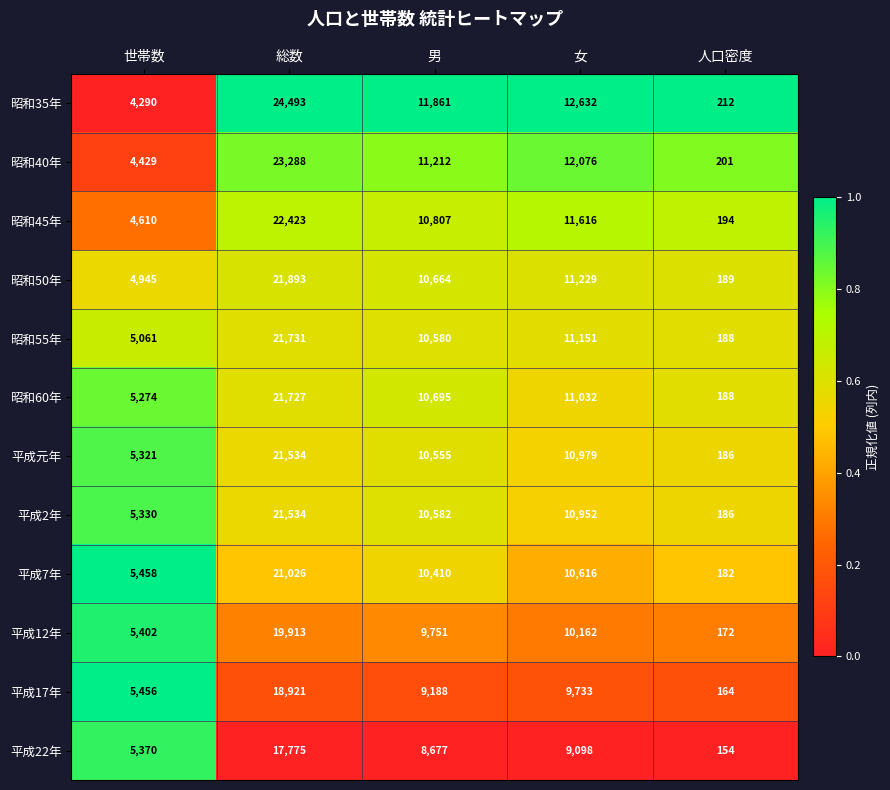

How many data points does each series have?

5